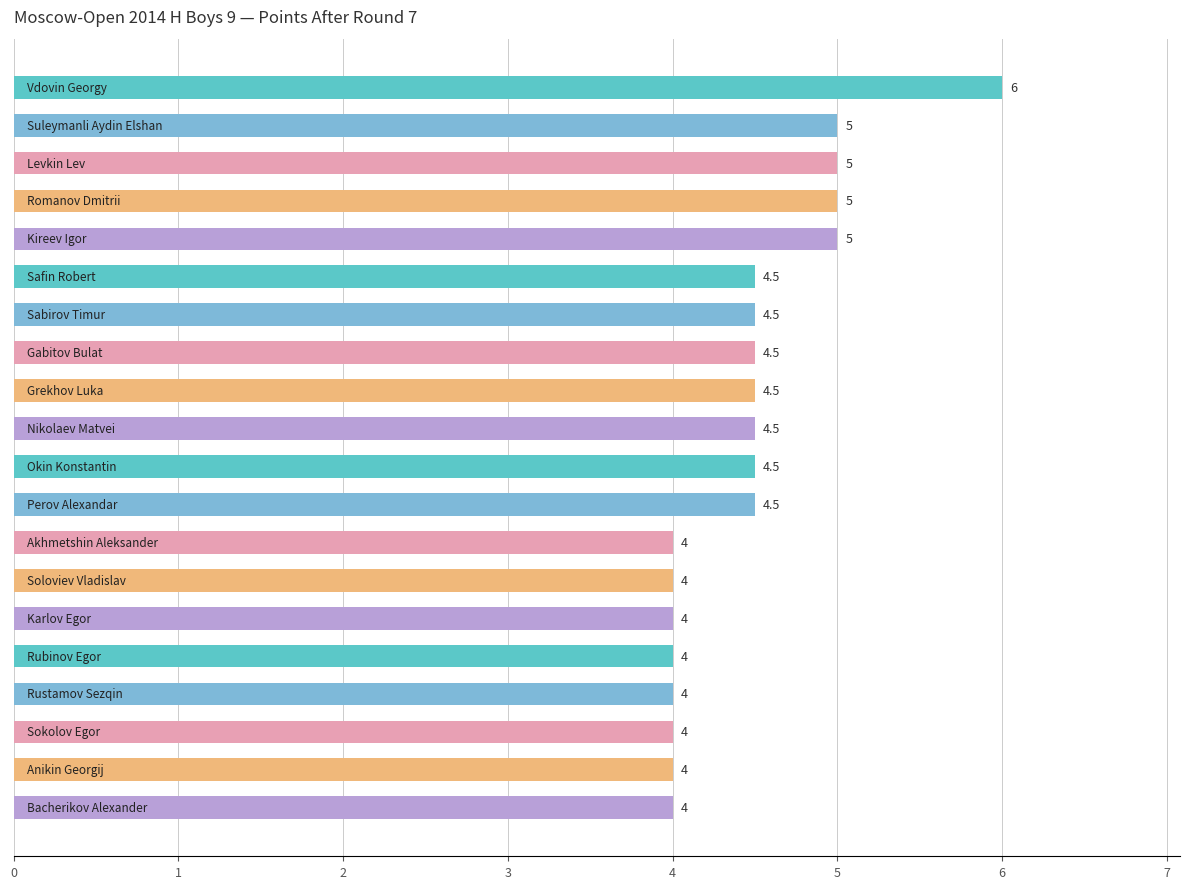

Does the chart contain stacked bars?

No